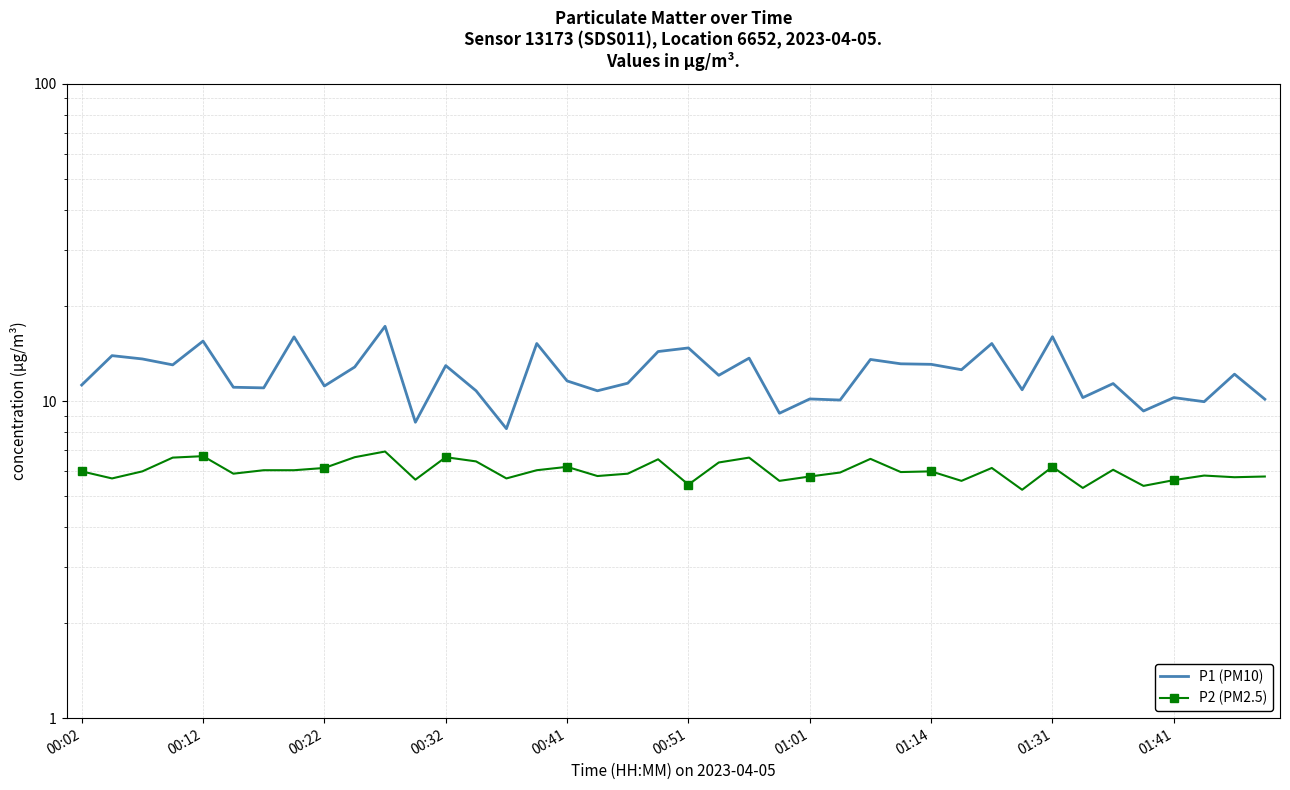

At which category does P1 (PM10) reach its first local peak?

00:12